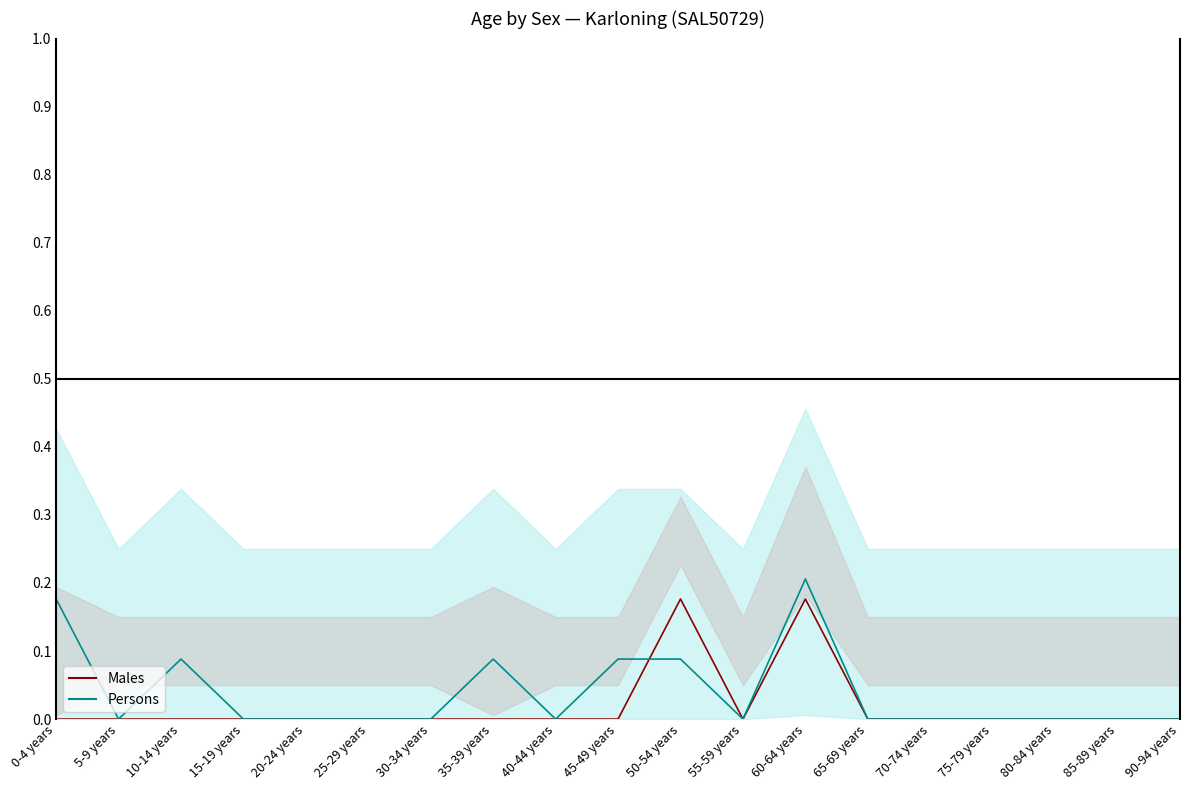

At which category is the sum across all series the highest?

60-64 years